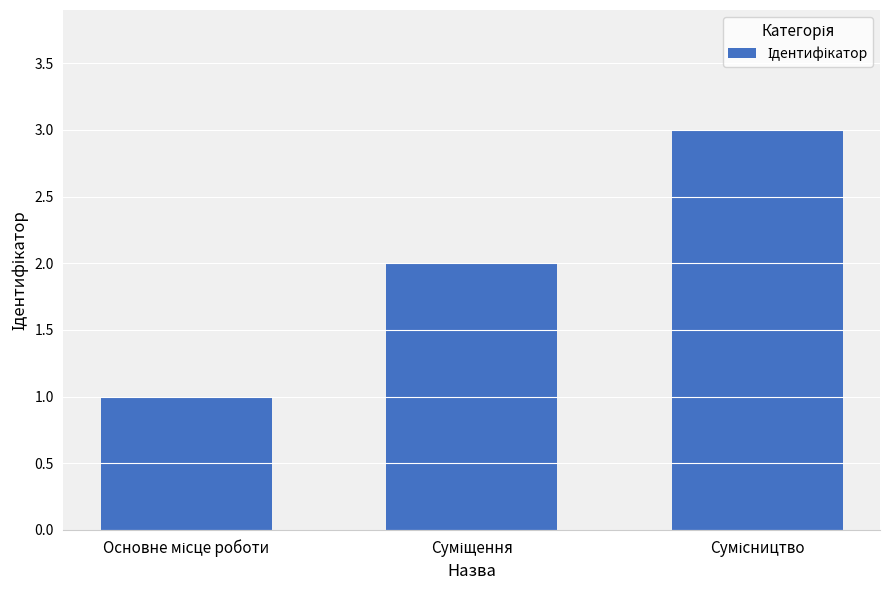

What is the sum of all values?

6